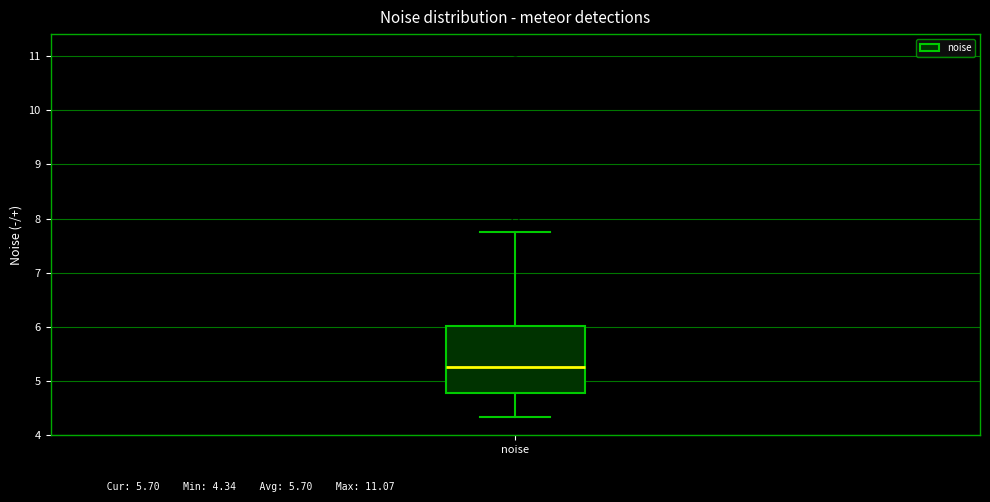

Read this box plot against the y-axis: the position of the median line, the range covered by the box, and the ends of both whiskers. The values are not printed on the chart, so give them approximately, as read against the axis.

median 5.3, box 4.8 to 6.0, whiskers 4.3 to 7.8